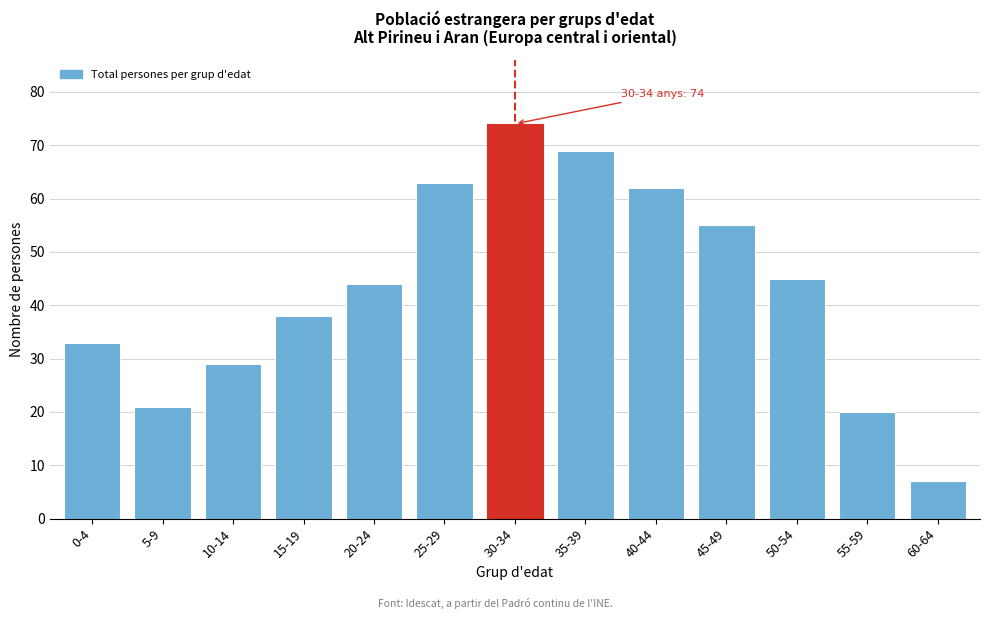

Reading left to right, extract all data points from this chart.

33	21	29	38	44	63	74	69	62	55	45	20	7